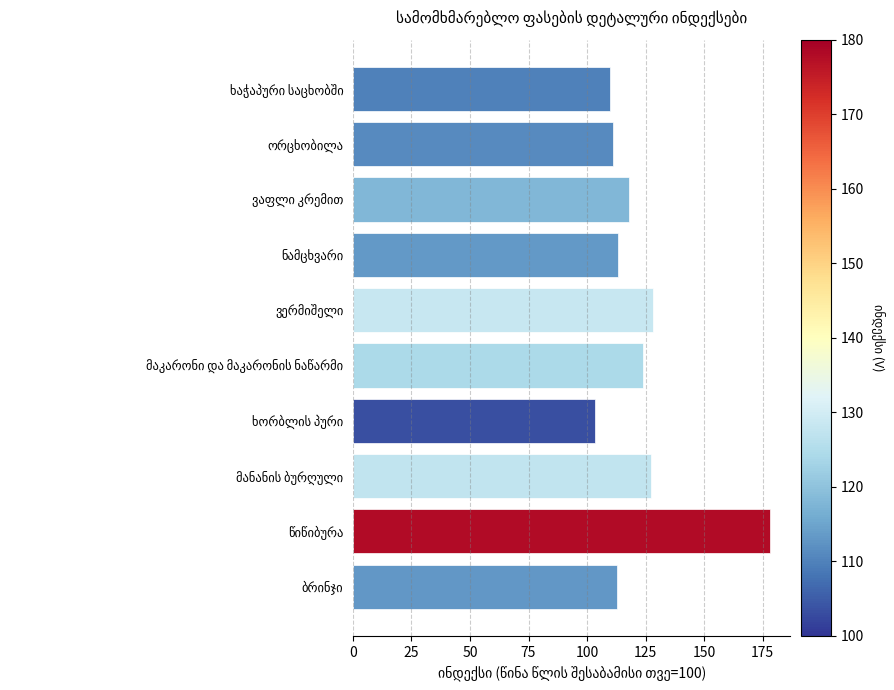

What is the difference between the second highest and second lowest values?

18.2